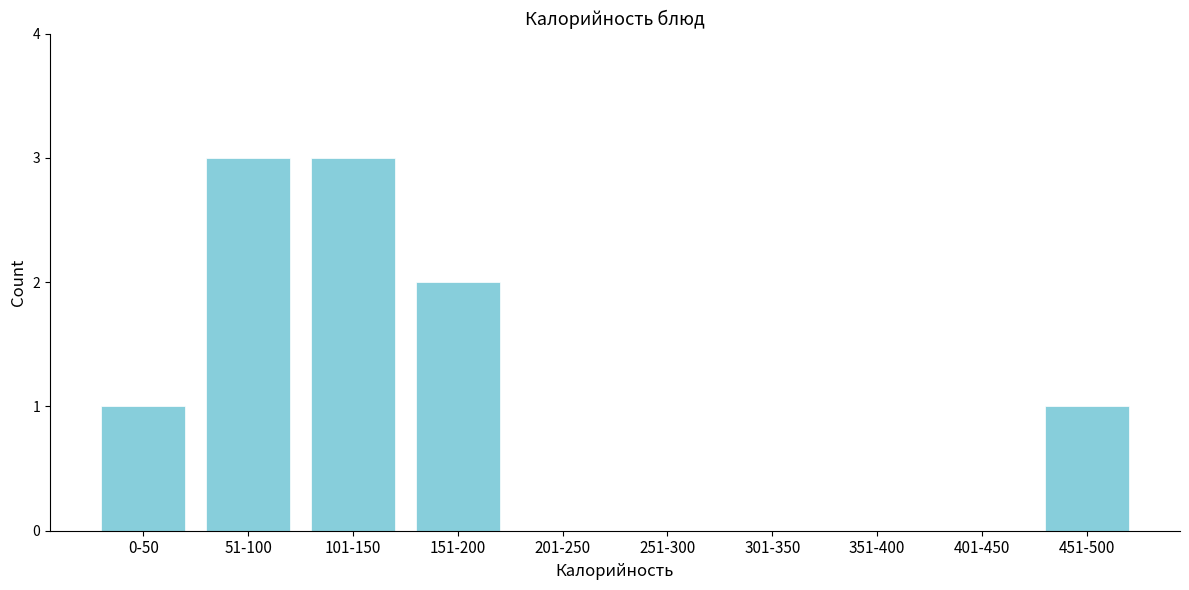

Reading left to right, what are all the values shown in this chart?

0-50=1	51-100=3	101-150=3	151-200=2	201-250=0	251-300=0	301-350=0	351-400=0	401-450=0	451-500=1